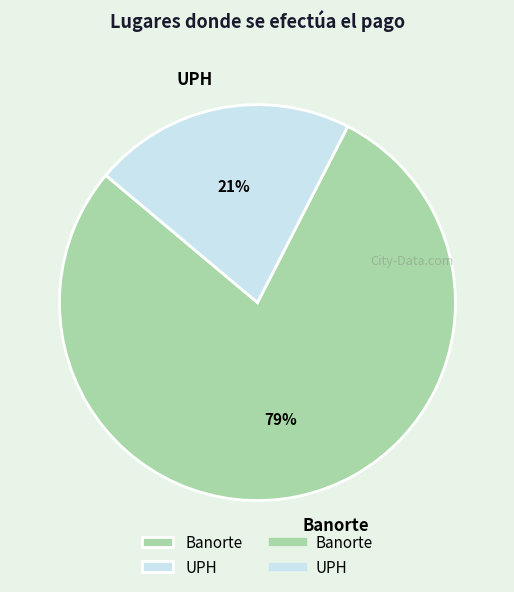

Rank the categories by value from highest to lowest.

Banorte, UPH